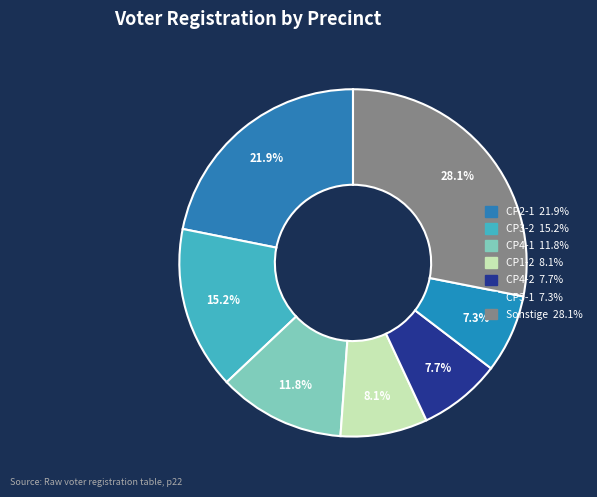

How many segments does this pie chart have?

7